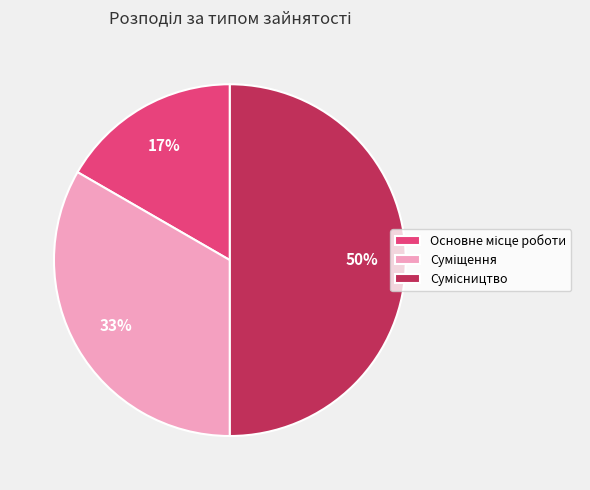

To the nearest percent, what is the average slice percentage?

33%